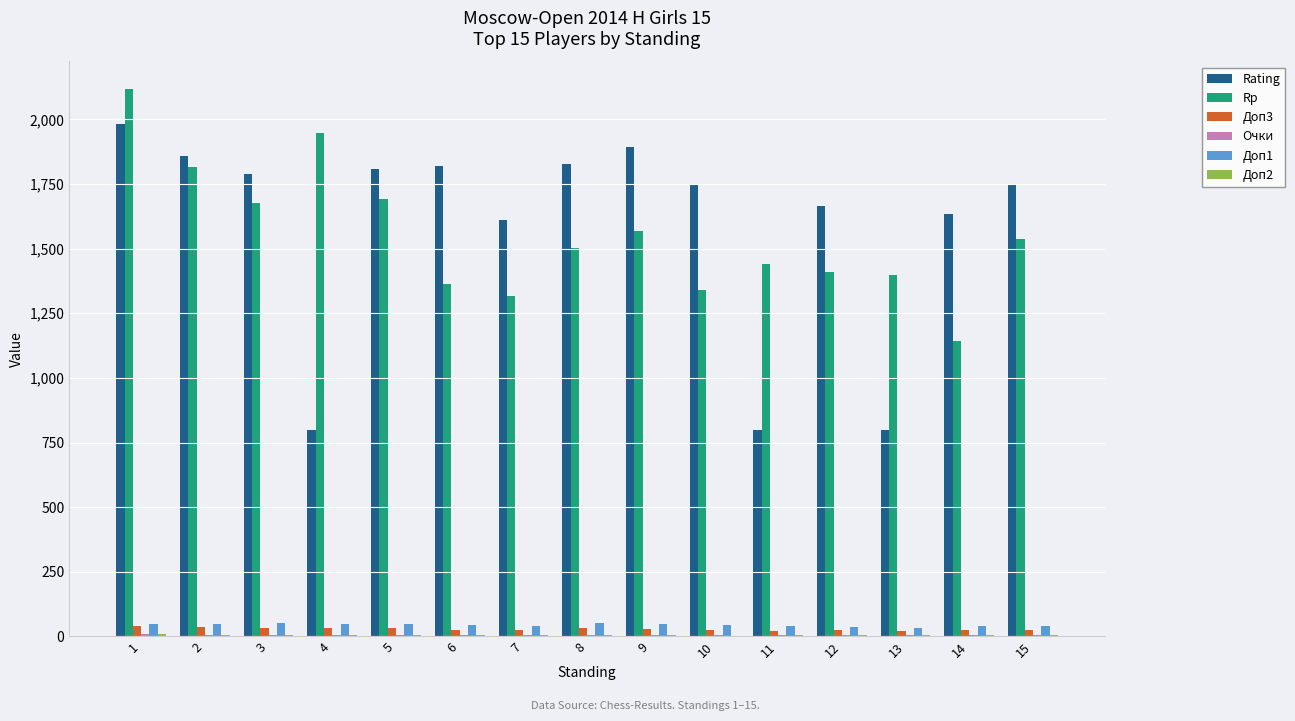

What is the spread (max minus min) of values at 15?

1742.0